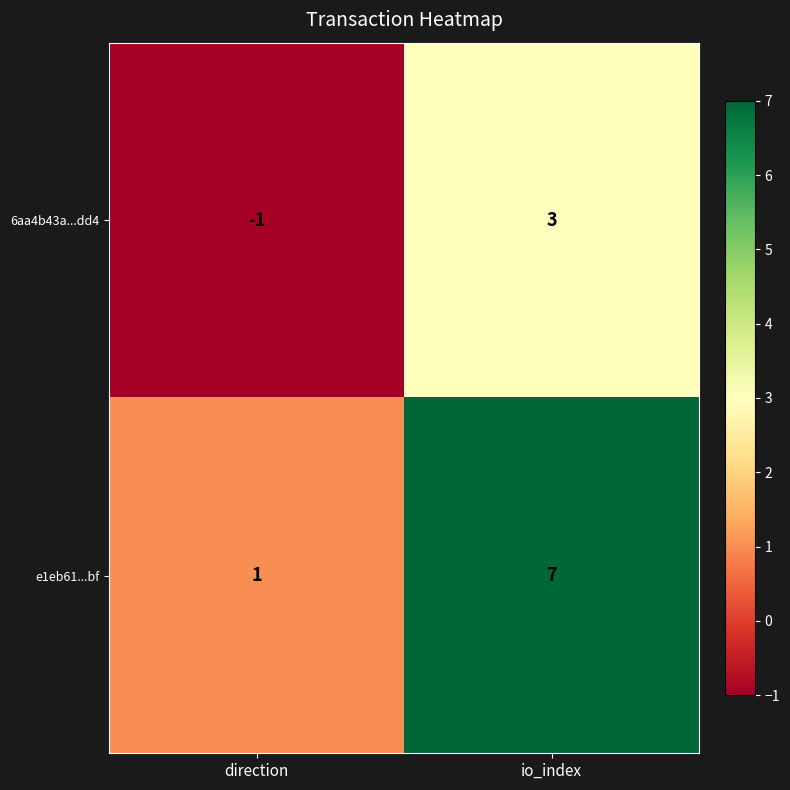

The 6aa4b43a...dd4 series shows 5 at io_index. True or false?

False